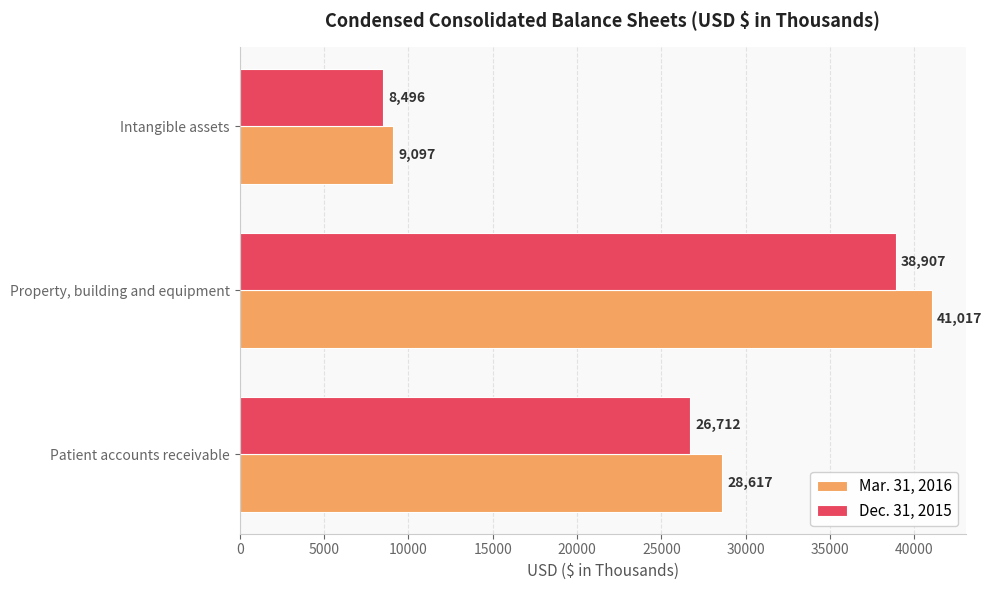

What is the difference between the Mar. 31, 2016 values at Intangible assets and Patient accounts receivable?

19520